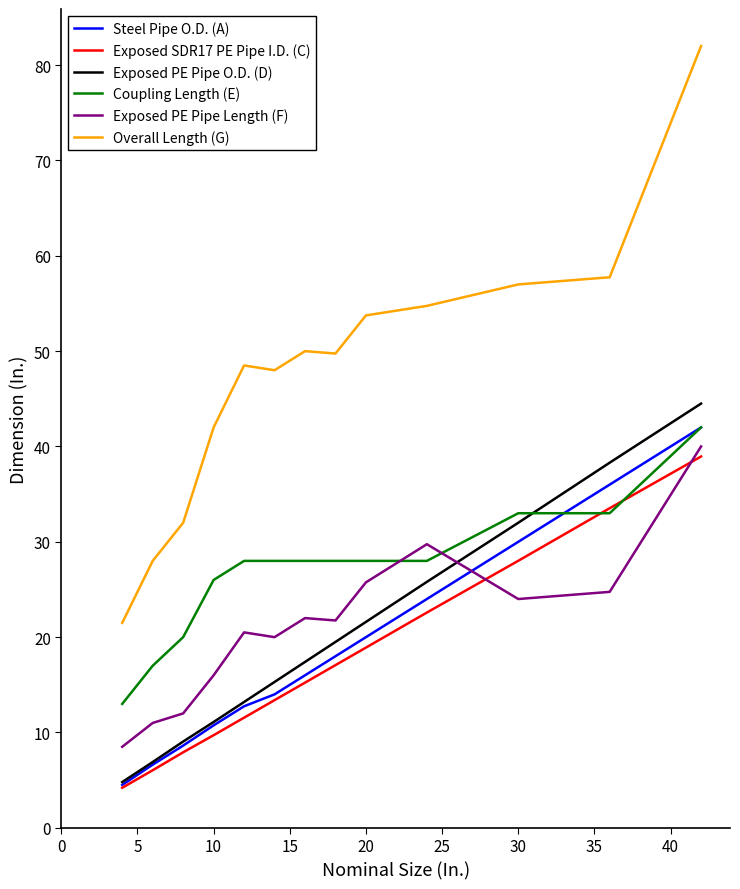

True or false: Overall Length (G) and Exposed PE Pipe O.D. (D) intersect in this chart.

False